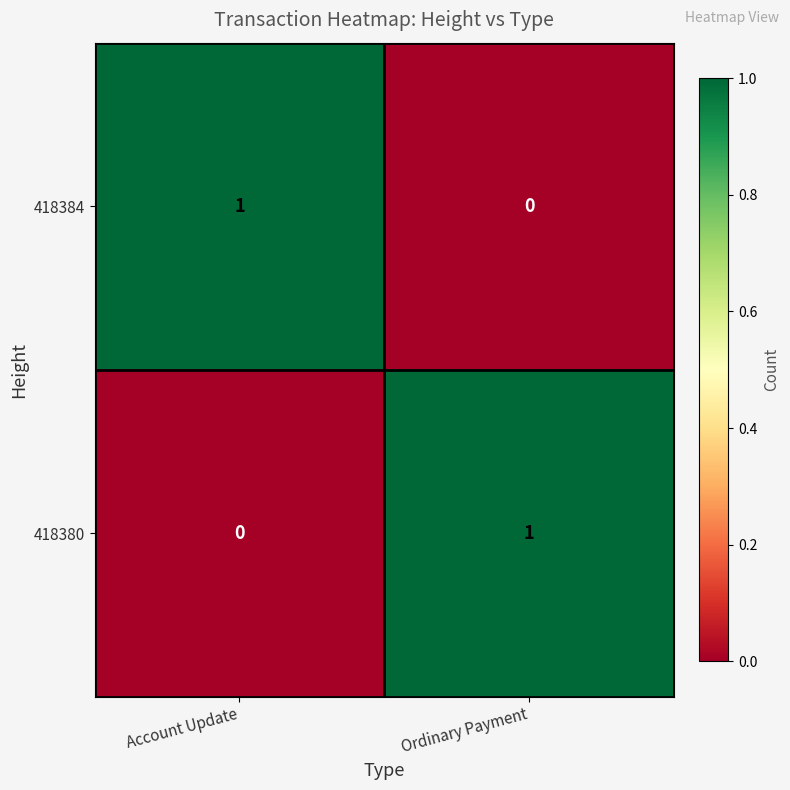

Which category has the lowest value in the 418384 series?

Ordinary Payment